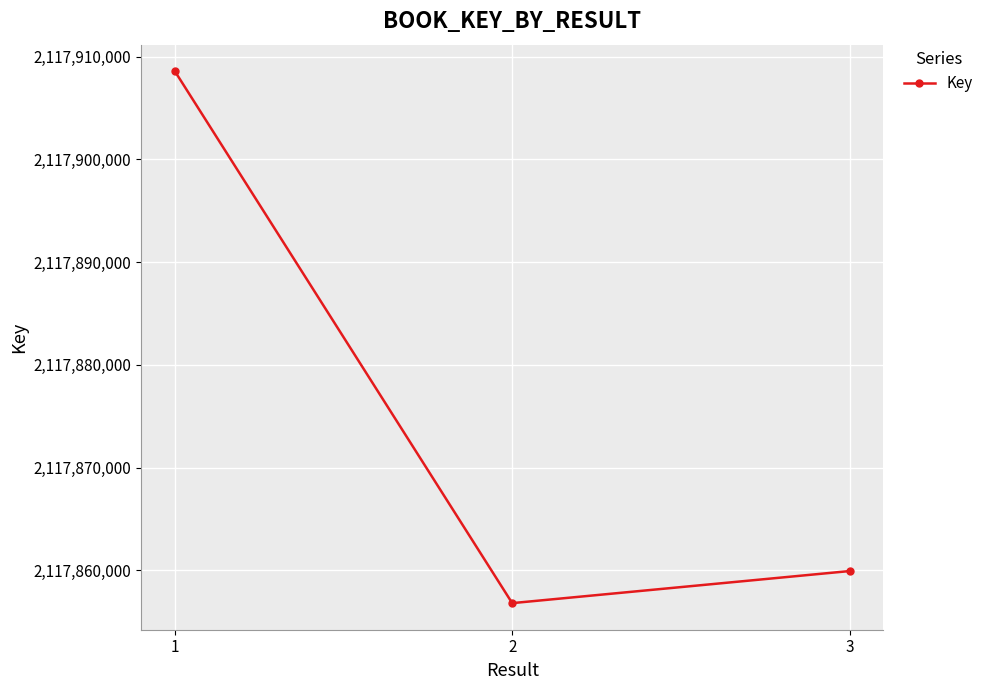

What is the change in value from 2 to 3?

+3121